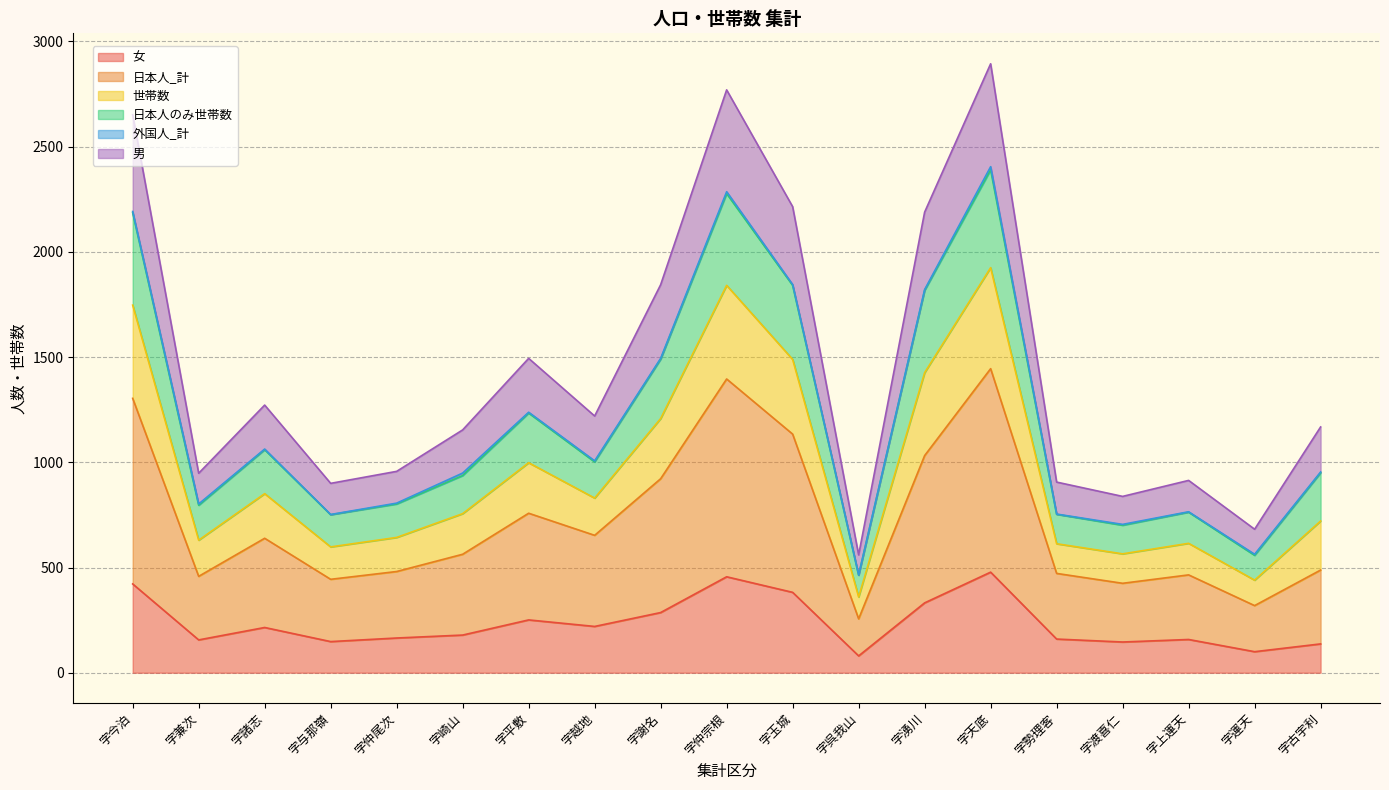

Rank the categories by 日本人_計 value from highest to lowest.

字天底, 字仲宗根, 字今泊, 字玉城, 字湧川, 字謝名, 字平敷, 字越地, 字諸志, 字崎山, 字古宇利, 字仲尾次, 字勢理客, 字上運天, 字兼次, 字与那嶺, 字渡喜仁, 字運天, 字呉我山